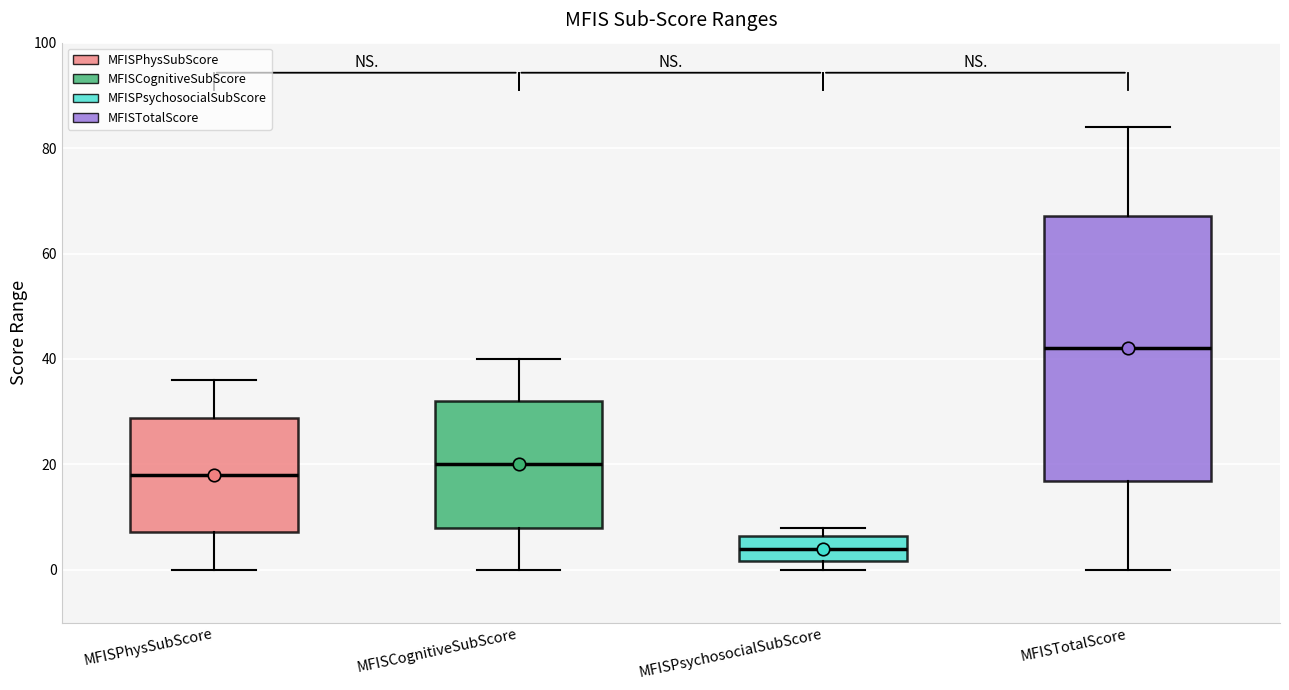

Comparing the boxes themselves (not the whiskers), which one is the tallest?

MFISTotalScore